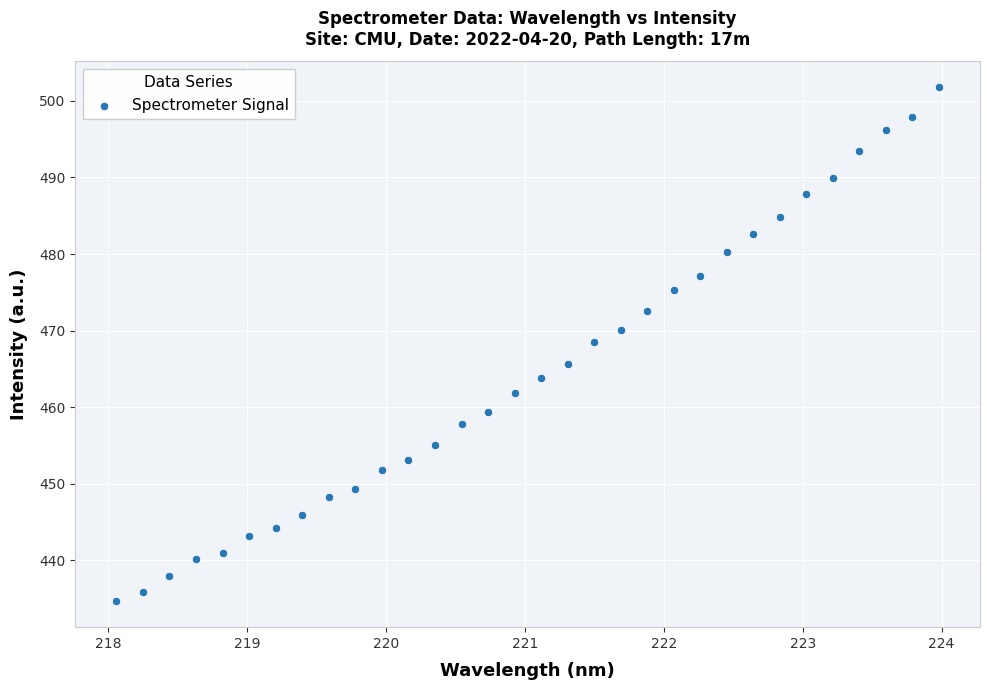

What is the range of X values (max minus min)?

5.9